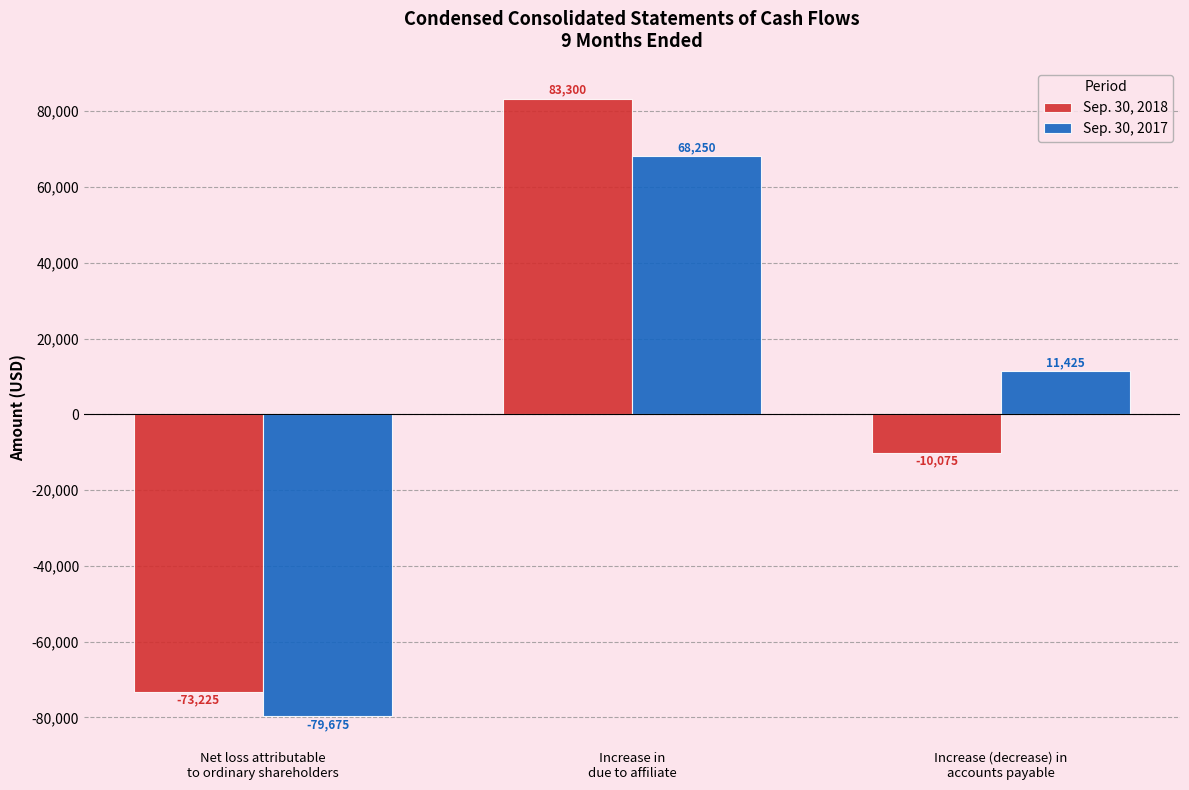

At how many categories does at least one series exceed 68262?

1